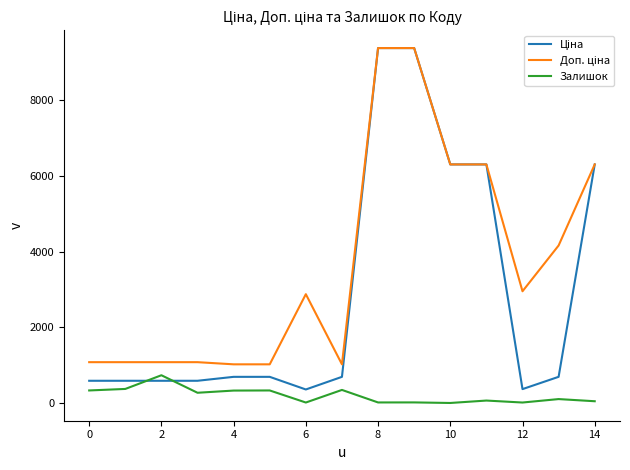

What is the greatest value displayed?

9384.0